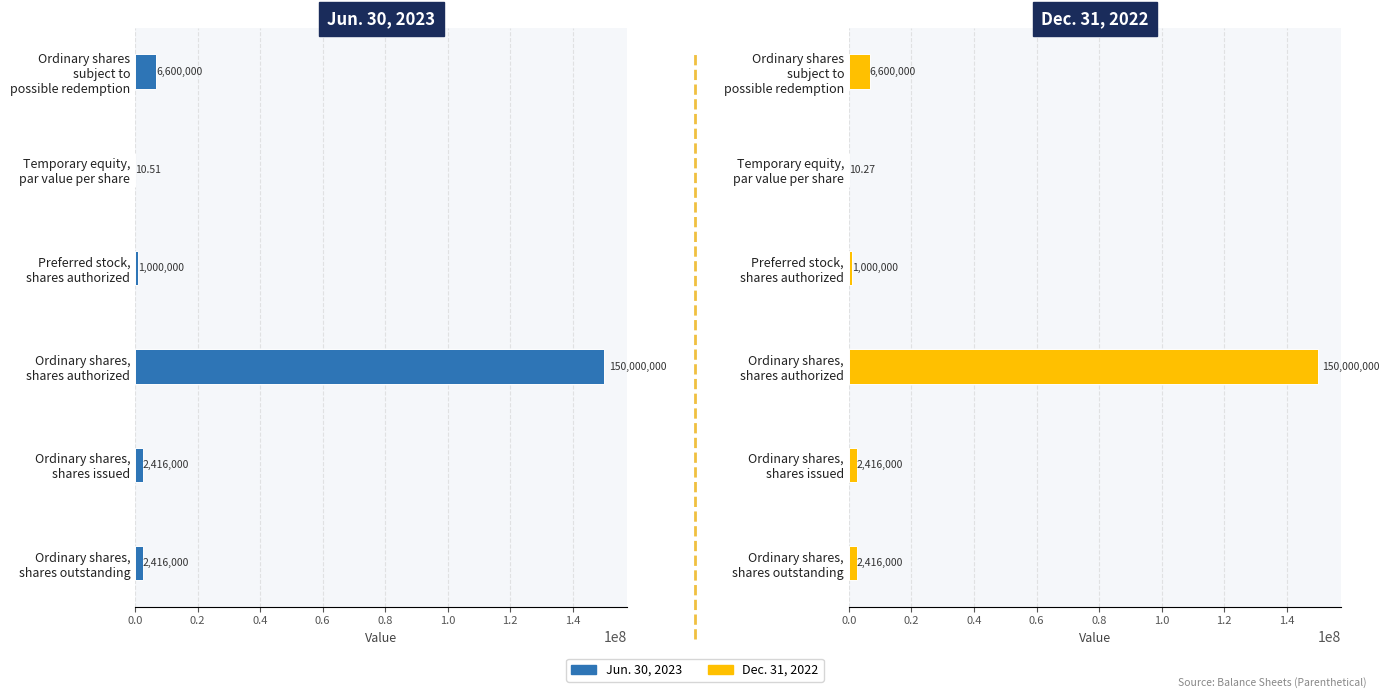

What is the difference between the second highest and second lowest values in the Dec. 31, 2022 series?

5600000.0